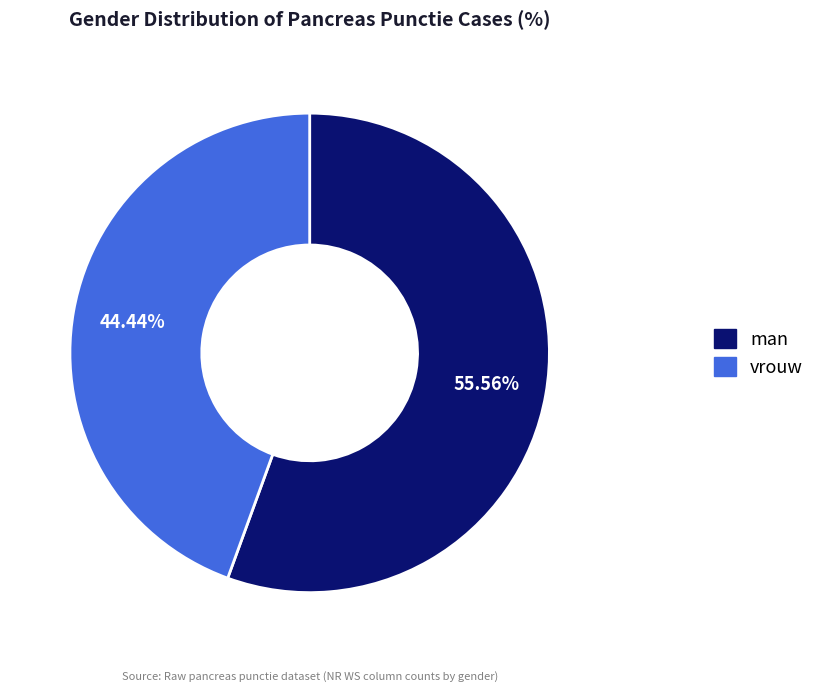

Between man and vrouw, which is larger?

man